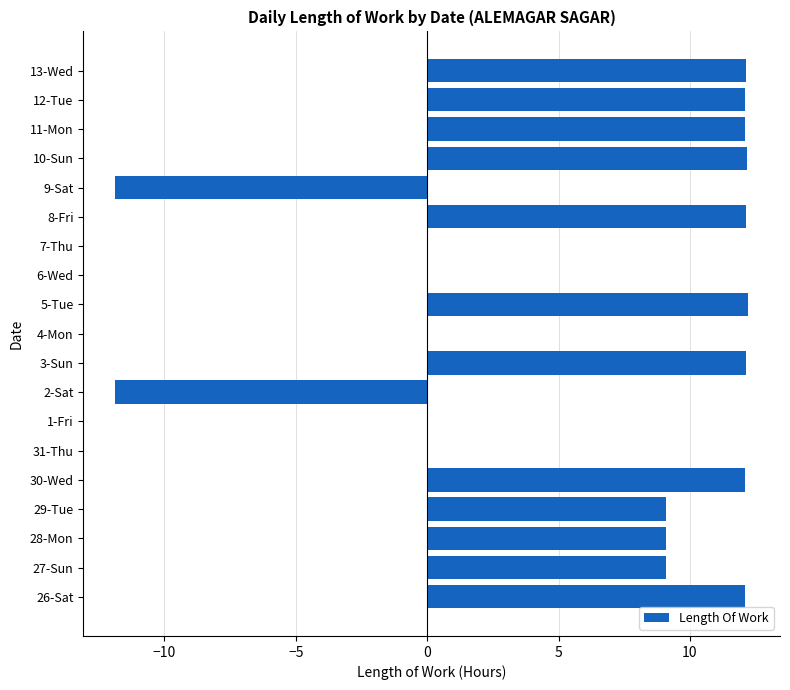

What is the greatest value displayed?

12.2